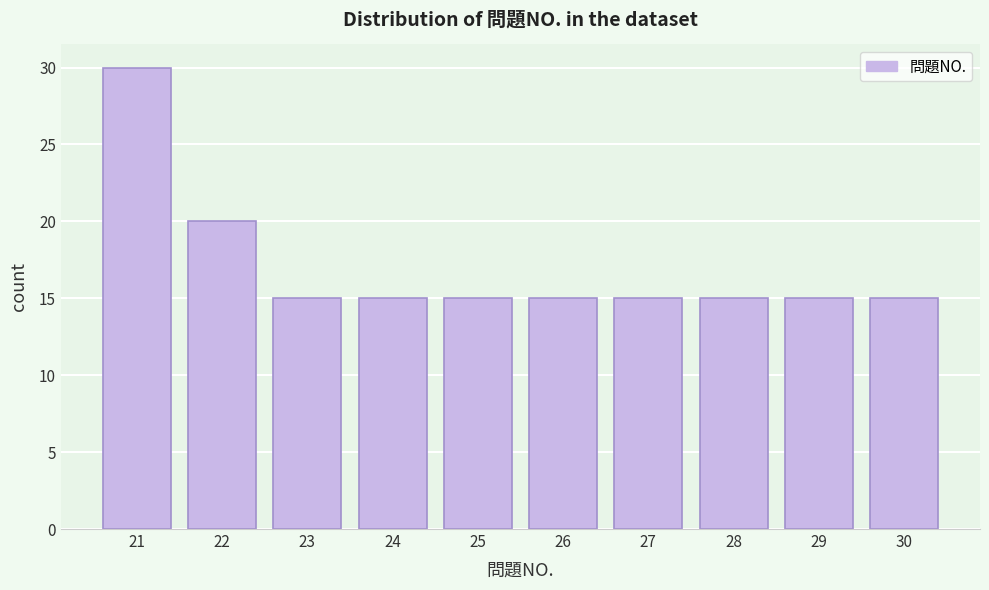

Reading left to right, list all the values displayed in this chart.

30	20	15	15	15	15	15	15	15	15